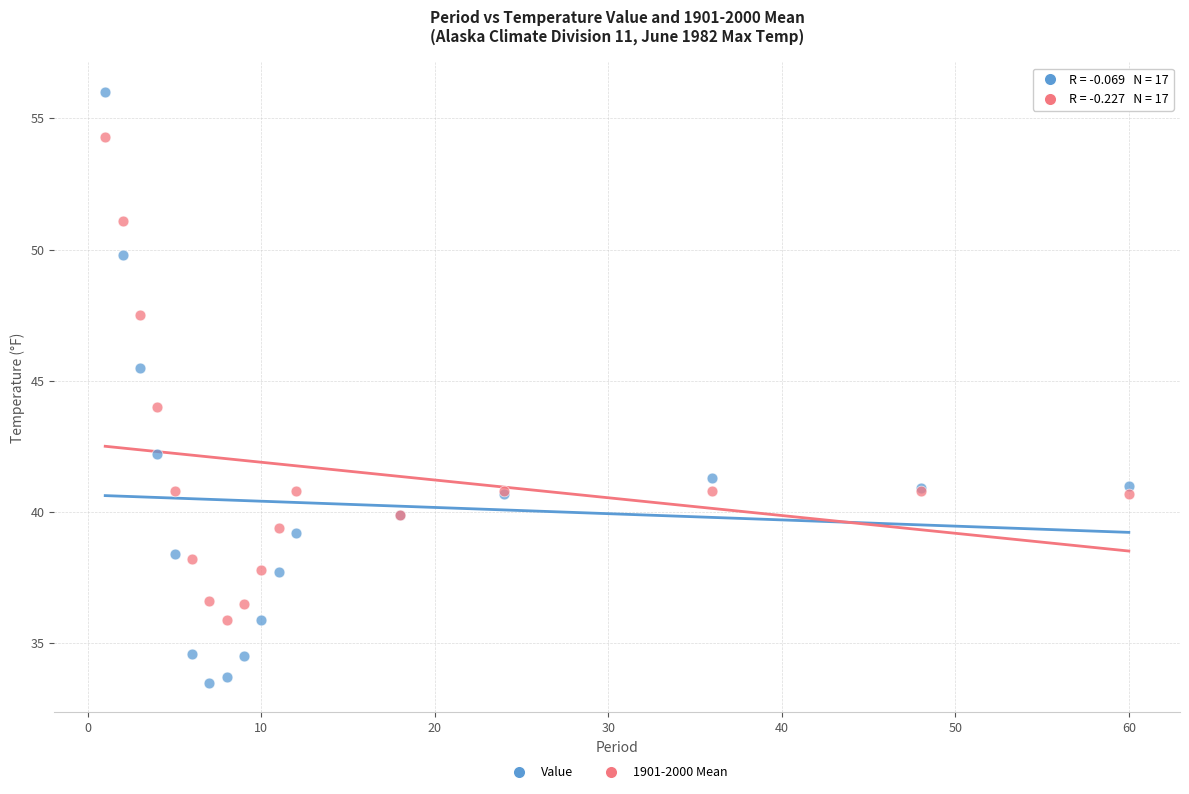

Which series reaches the minimum Y coordinate?

Value